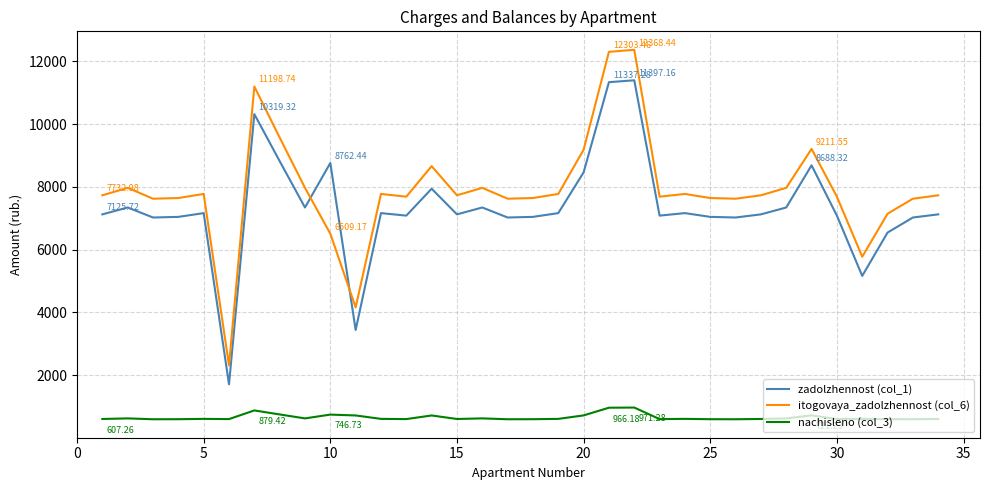

Rank the series by their maximum value, from lowest to highest.

nachisleno (col_3), zadolzhennost (col_1), itogovaya_zadolzhennost (col_6)